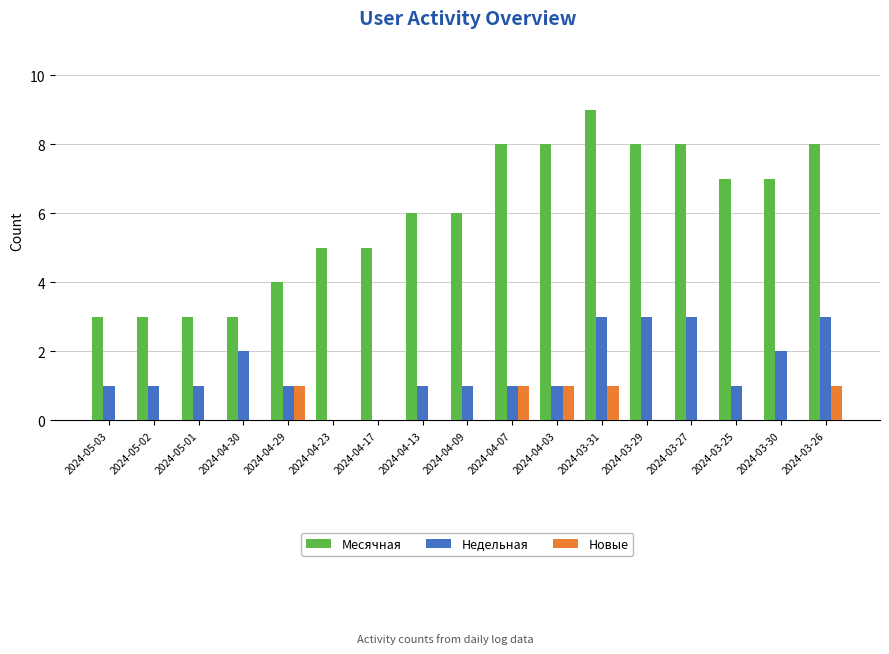

Count the number of categories in the chart.

17